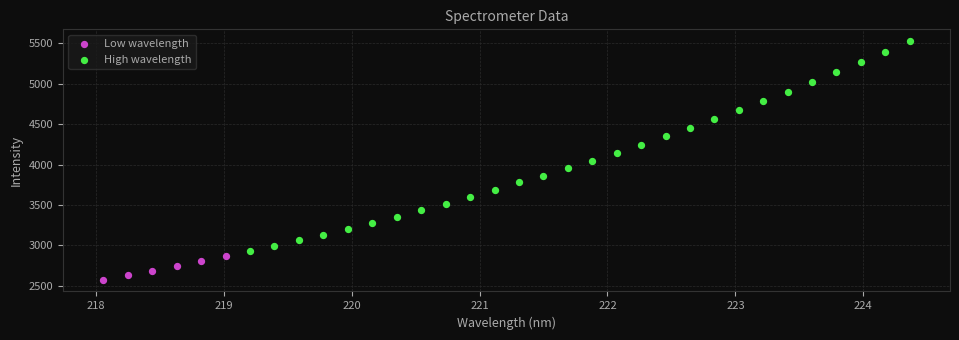

Which series has the widest spread of Y values?

High wavelength